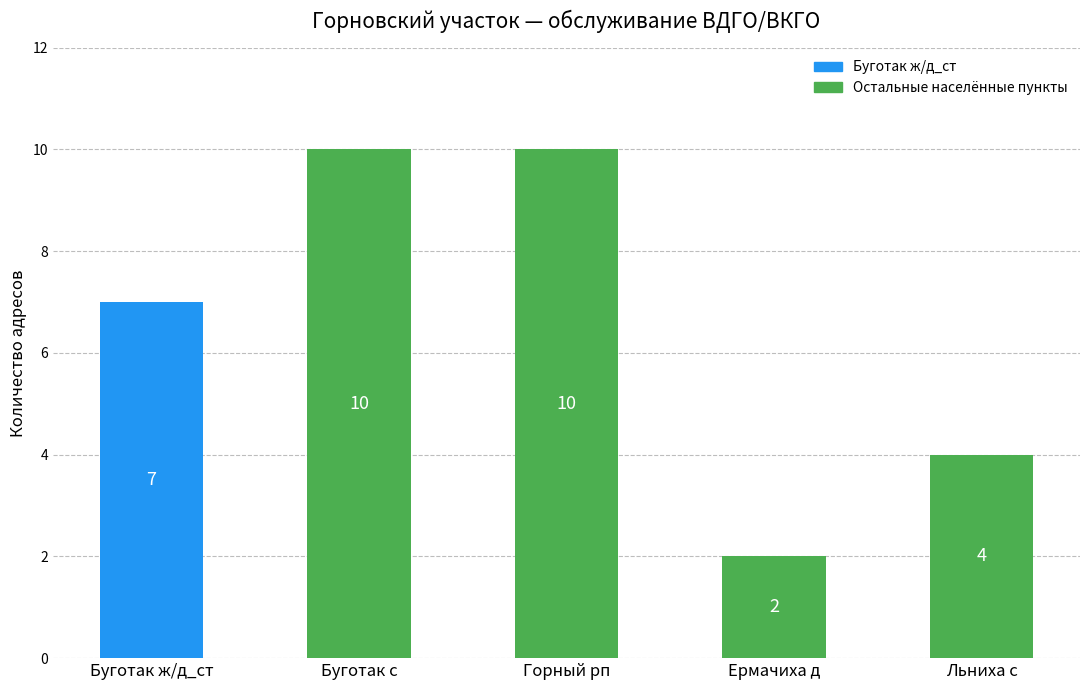

The chart shows a value of 10 at Горный рп. True or false?

True